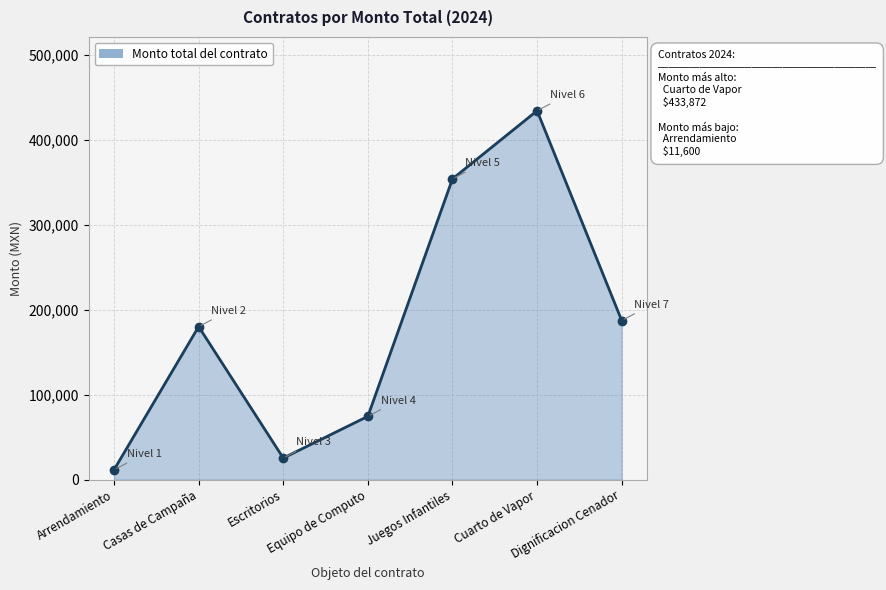

List the labels in order of value, smallest first.

Arrendamiento, Escritorios, Equipo de Computo, Casas de Campaña, Dignificacion Cenador, Juegos Infantiles, Cuarto de Vapor